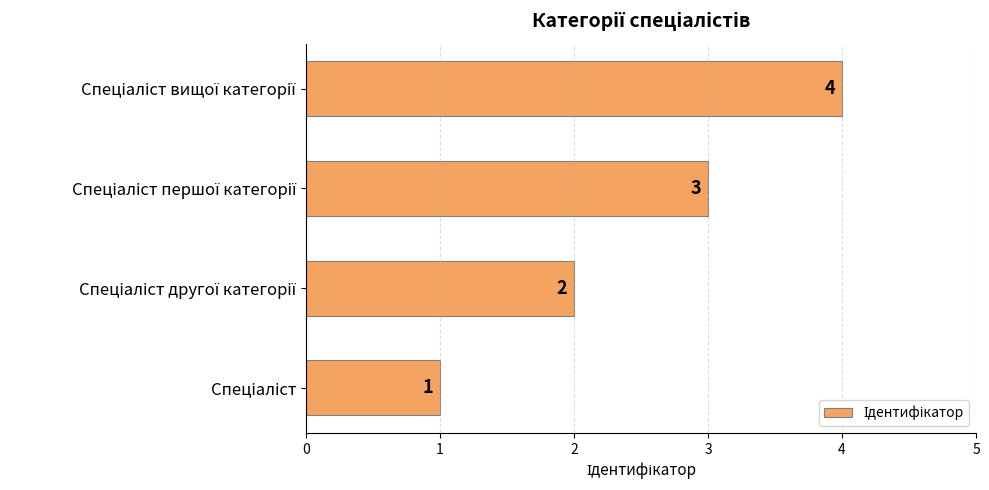

Are the bars grouped side by side (vs. stacked)?

No